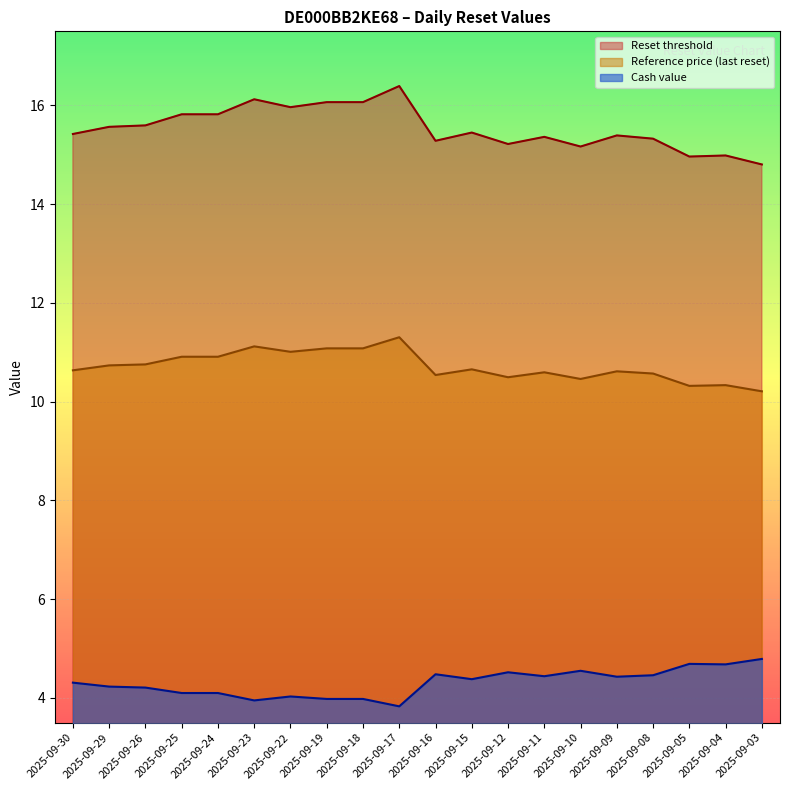

At which label does Cash value first exceed 4?

2025-09-30